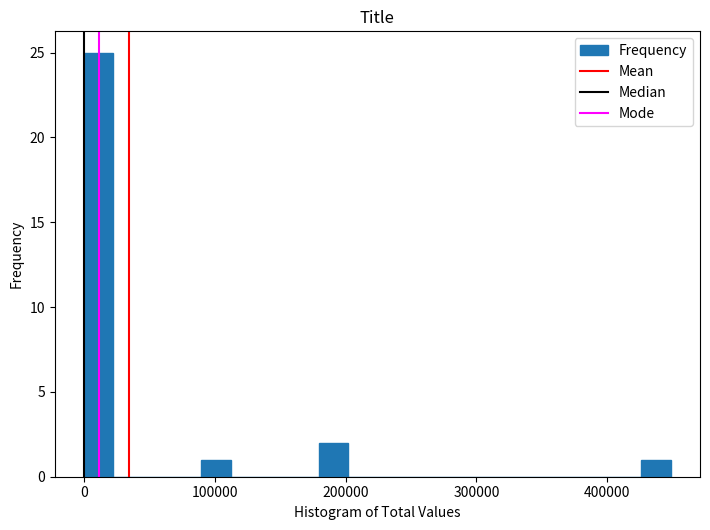

Read against the x-axis, roughly where is the centre of the tallest bar?

10000